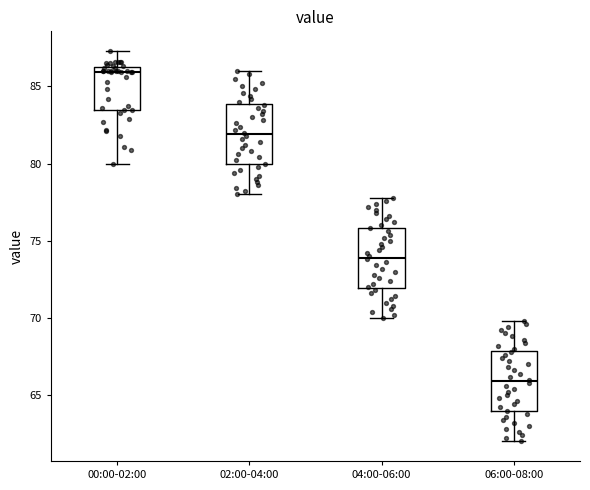

Which box has the lowest median line?

06:00-08:00